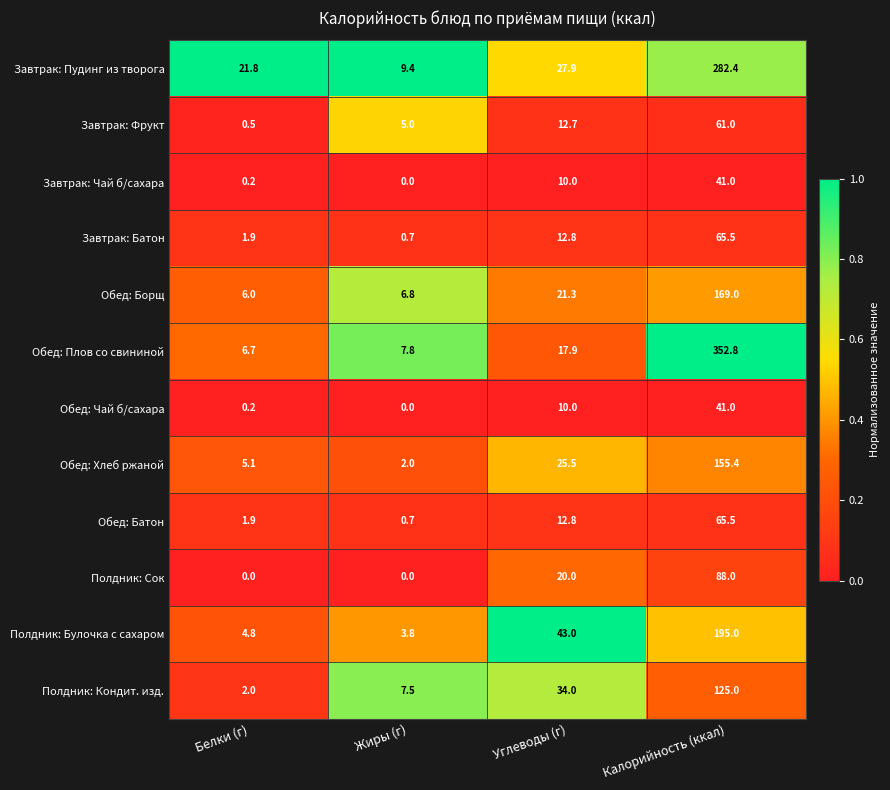

What is the difference between the Обед: Плов со свининой values at Жиры (г) and Калорийность (ккал)?

345.0